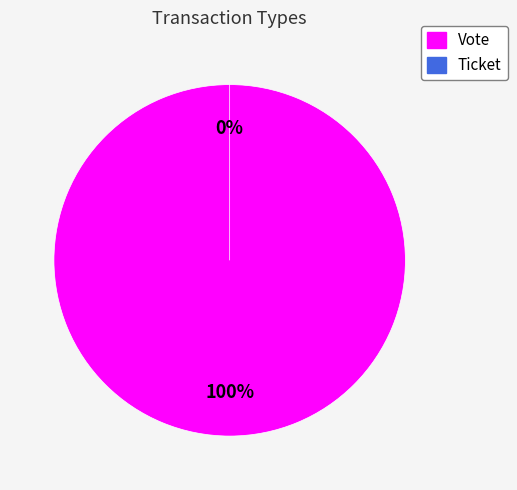

To the nearest percent, what portion does Vote represent?

100%